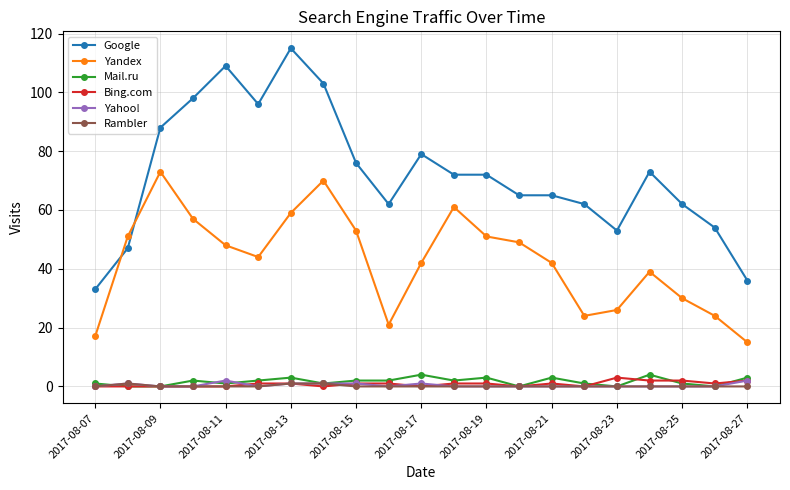

How many lines are shown in the chart?

6